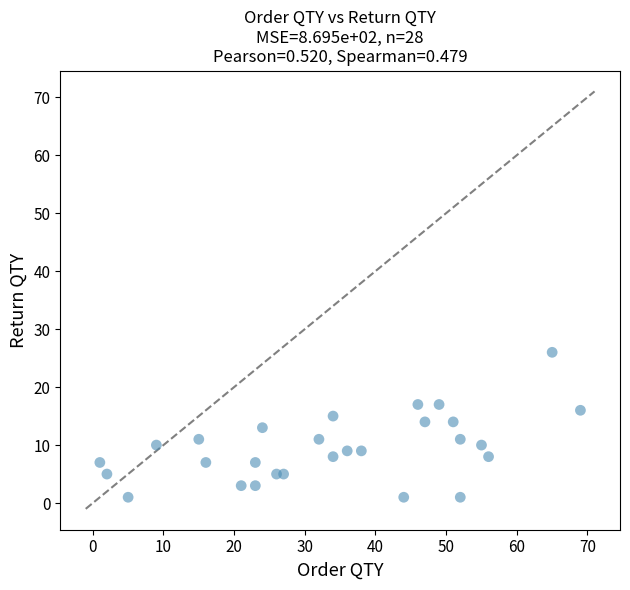

What is the range of X values (max minus min)?

68